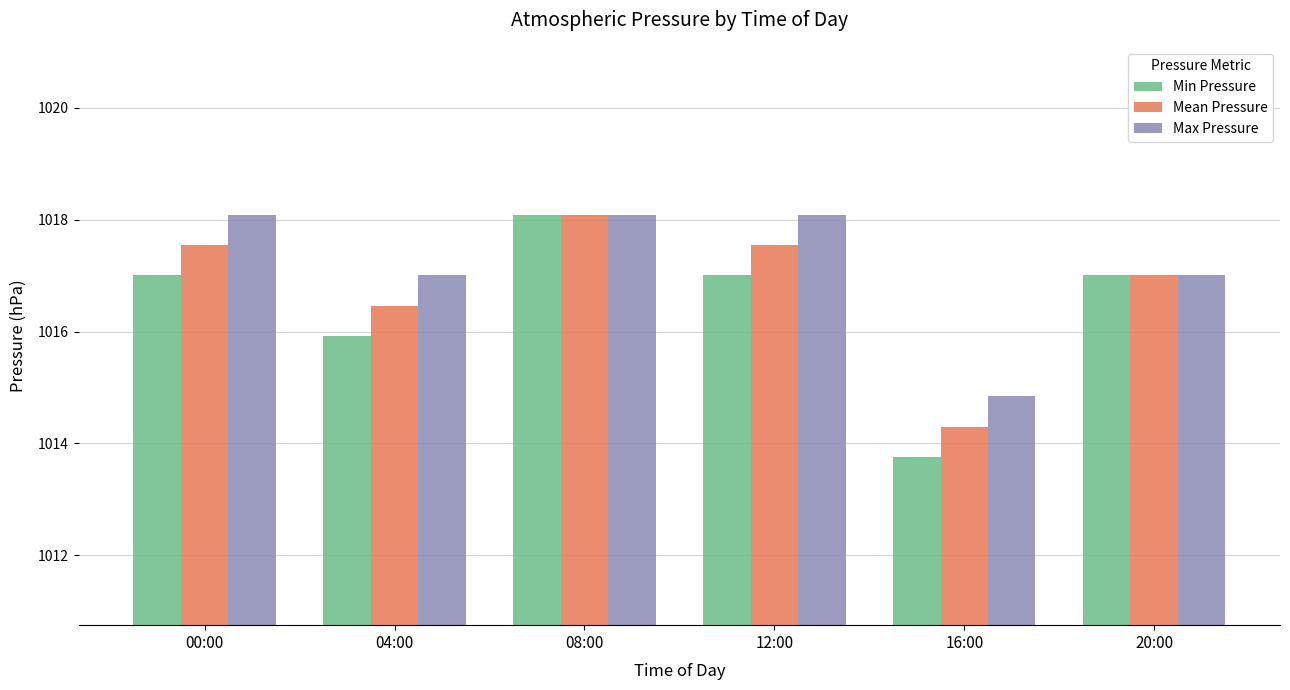

How many groups of bars are there?

6